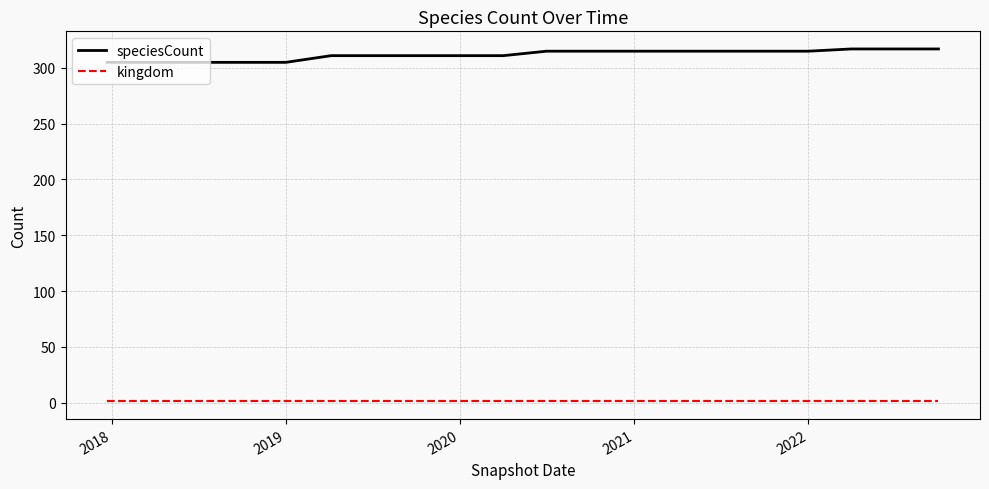

How many series are shown in this chart?

2